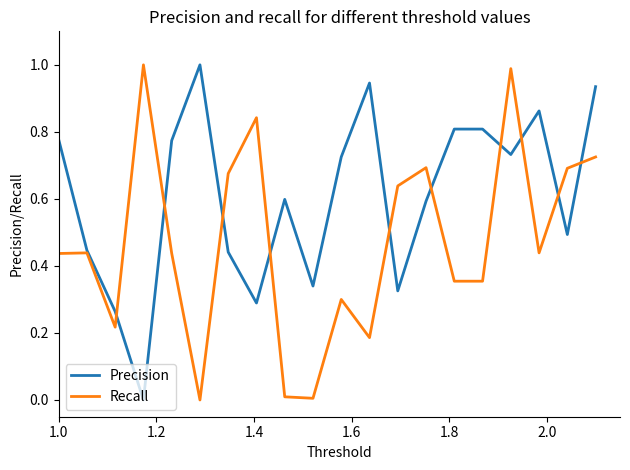

After their last crossing, which series has the higher values: Precision or Recall?

Precision